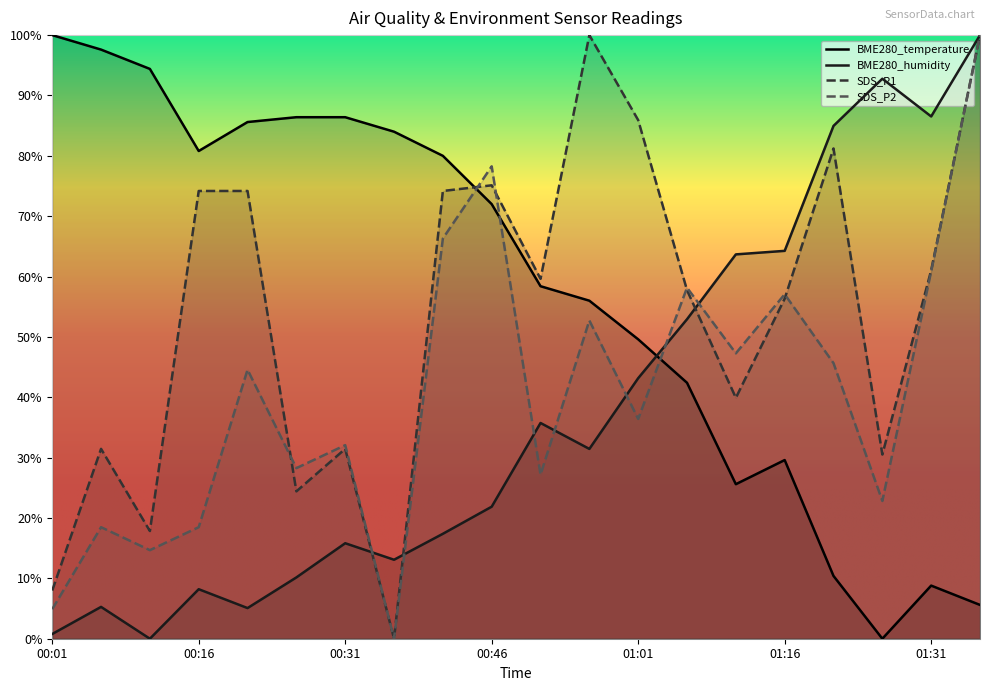

Which series has the largest total across all categories?

BME280_temperature